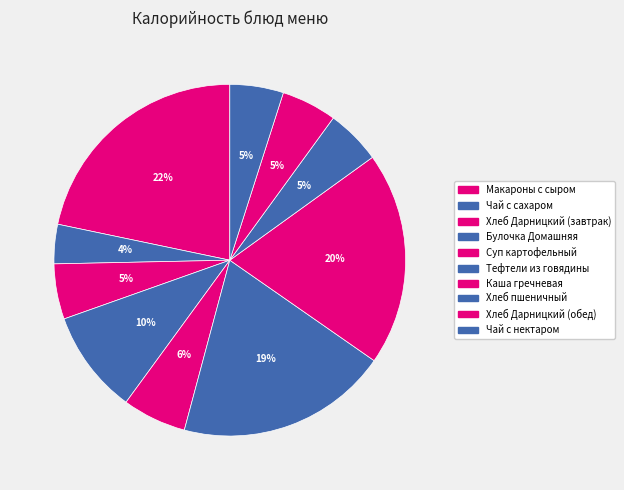

What percentage is the Макароны с сыром slice, to the nearest percent?

22%